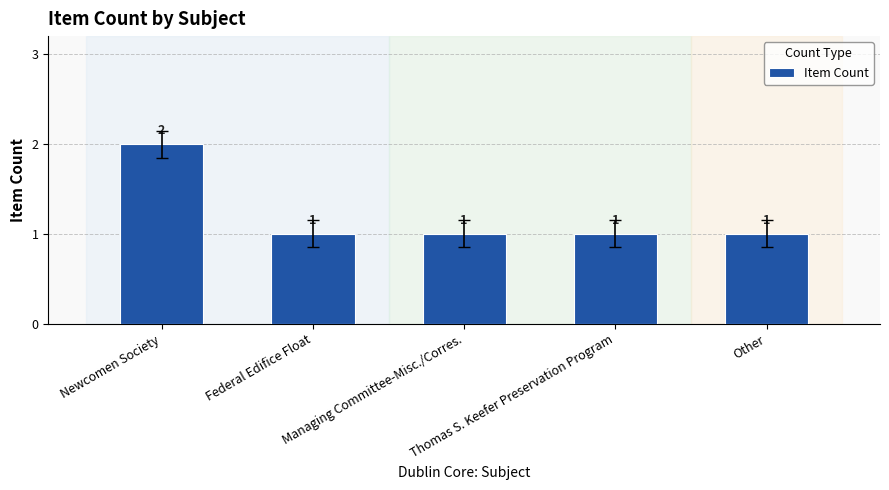

What is the sum of all values?

6